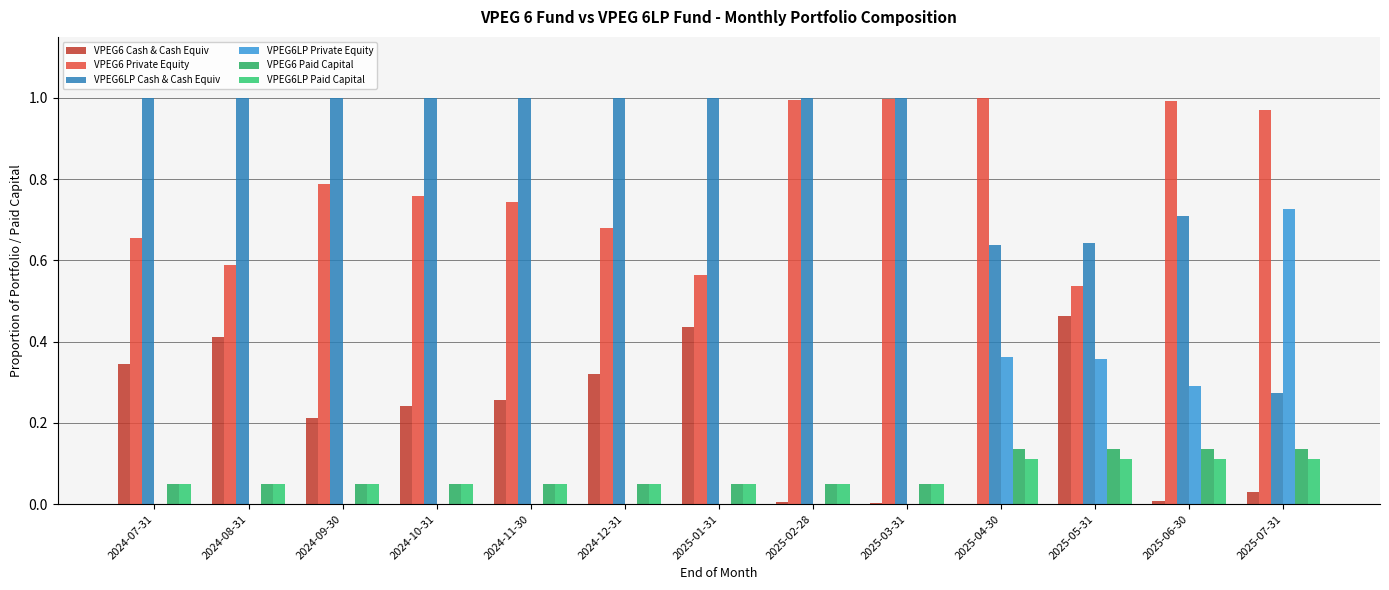

Is the value of VPEG6LP Paid Capital at 2025-06-30 greater than the value of VPEG6 Private Equity at 2025-05-31?

No